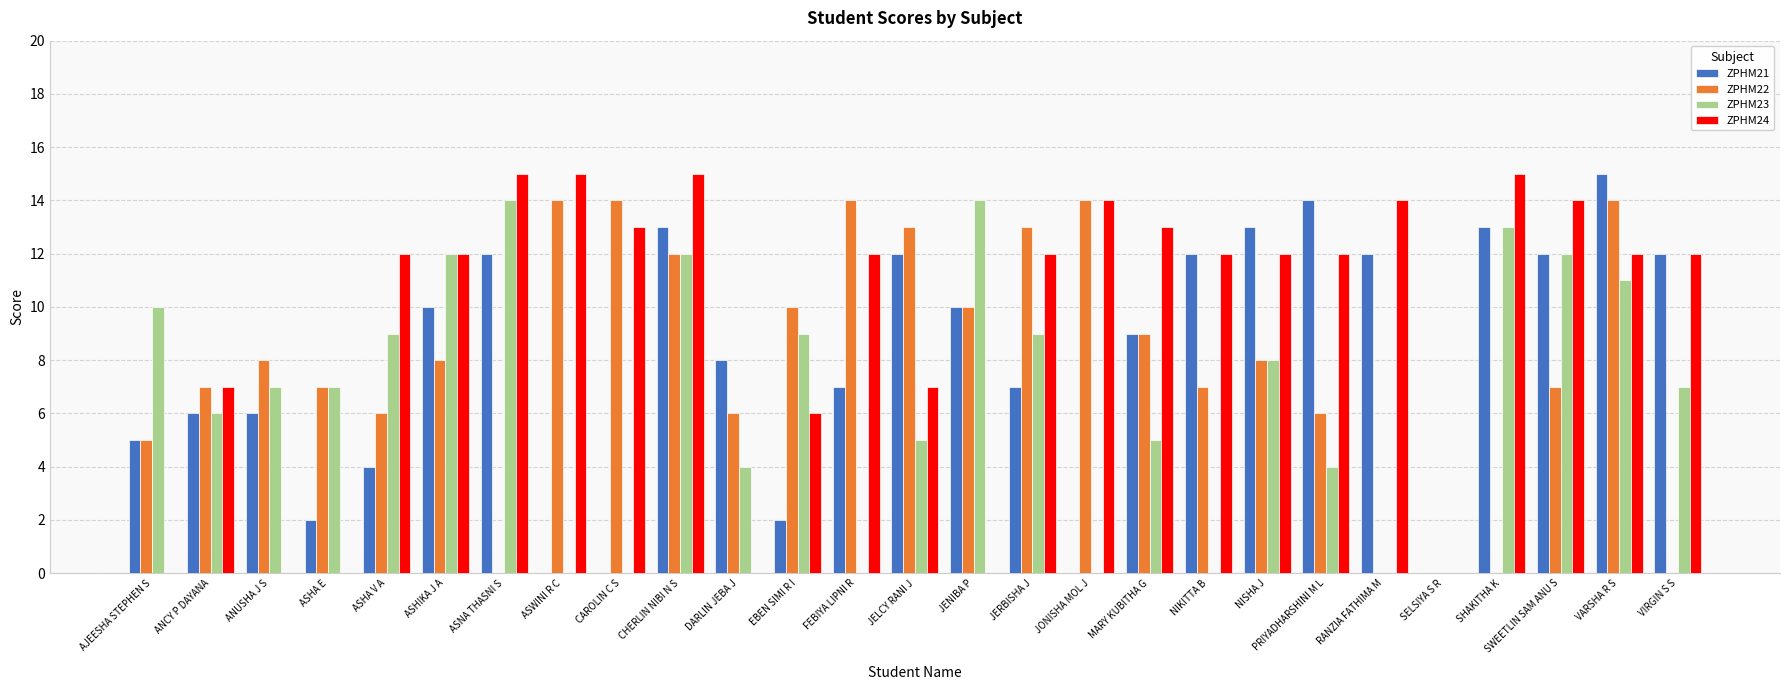

At which label does ZPHM21 reach its peak?

VARSHA R S